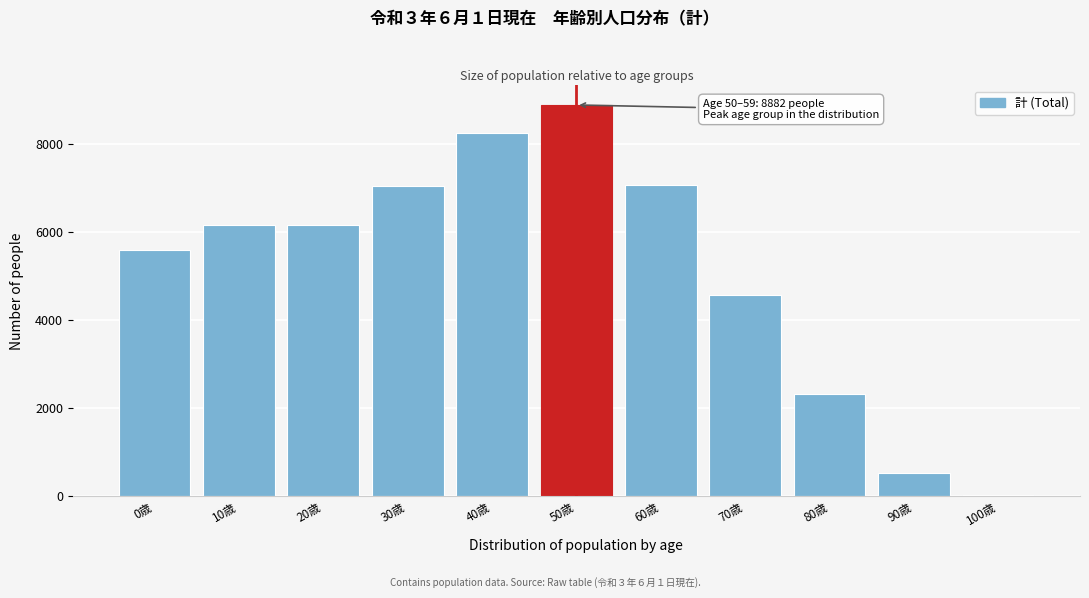

Where is the data nearest to the value 4447?

70歳